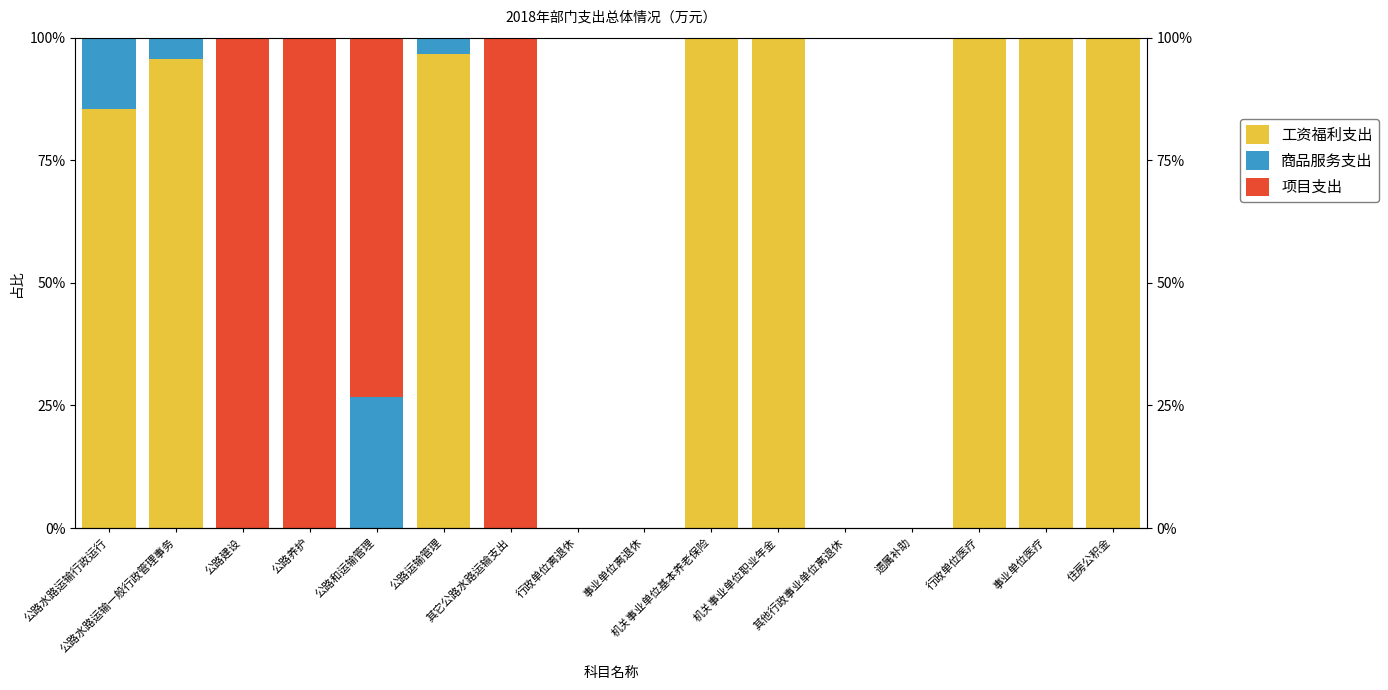

The 商品服务支出 series shows 5.6 at 公路水路运输一般行政管理事务. True or false?

False